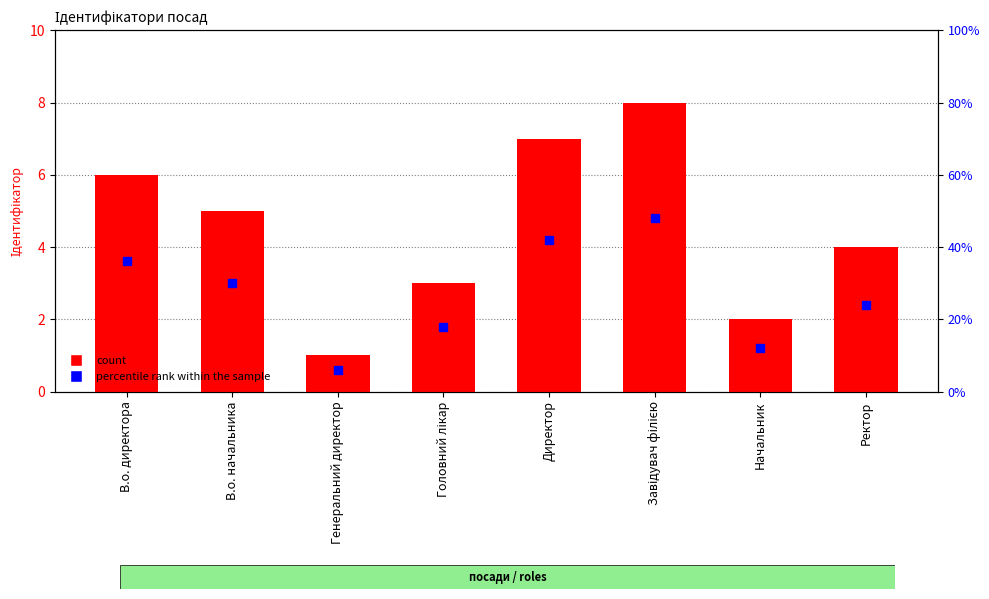

What is the label of the 2nd bar from the left?

В.о. начальника